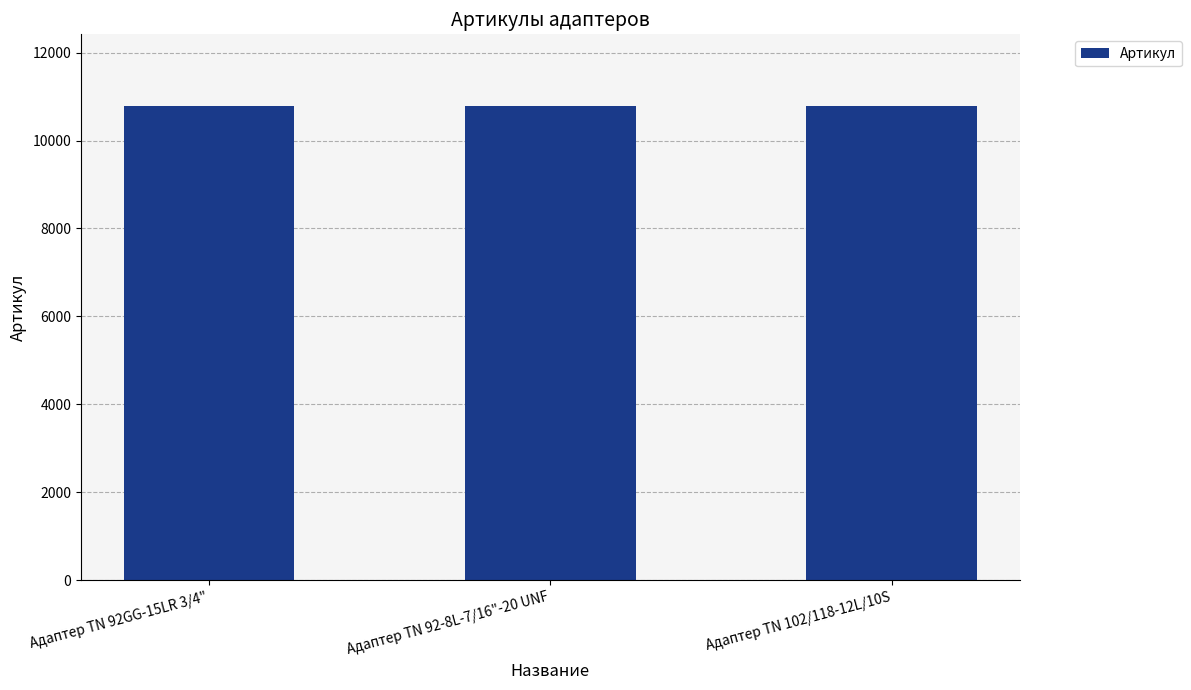

What is the sum of all values?

32382